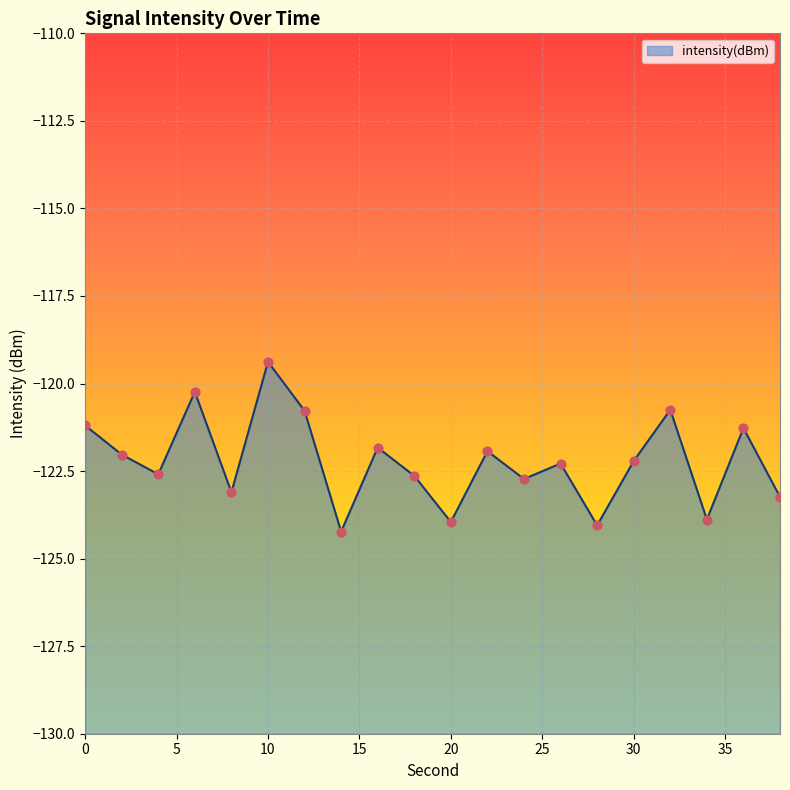

Between 20 and 28, which is larger?

20